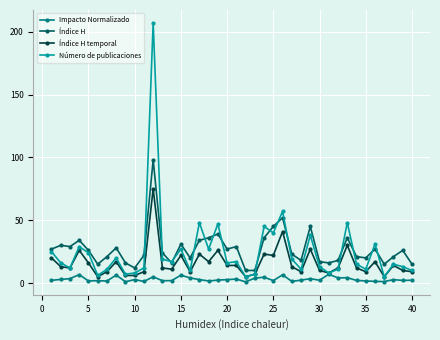

Which series has the widest spread of values?

Número de publicaciones